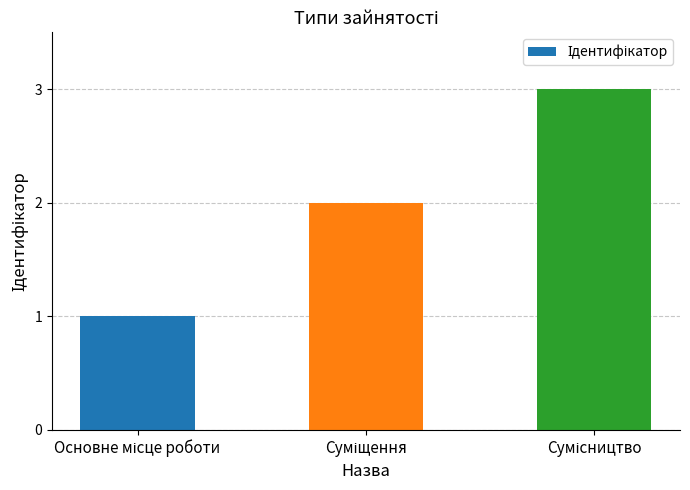

Reading right to left, transcribe all the data shown in this chart.

3	2	1